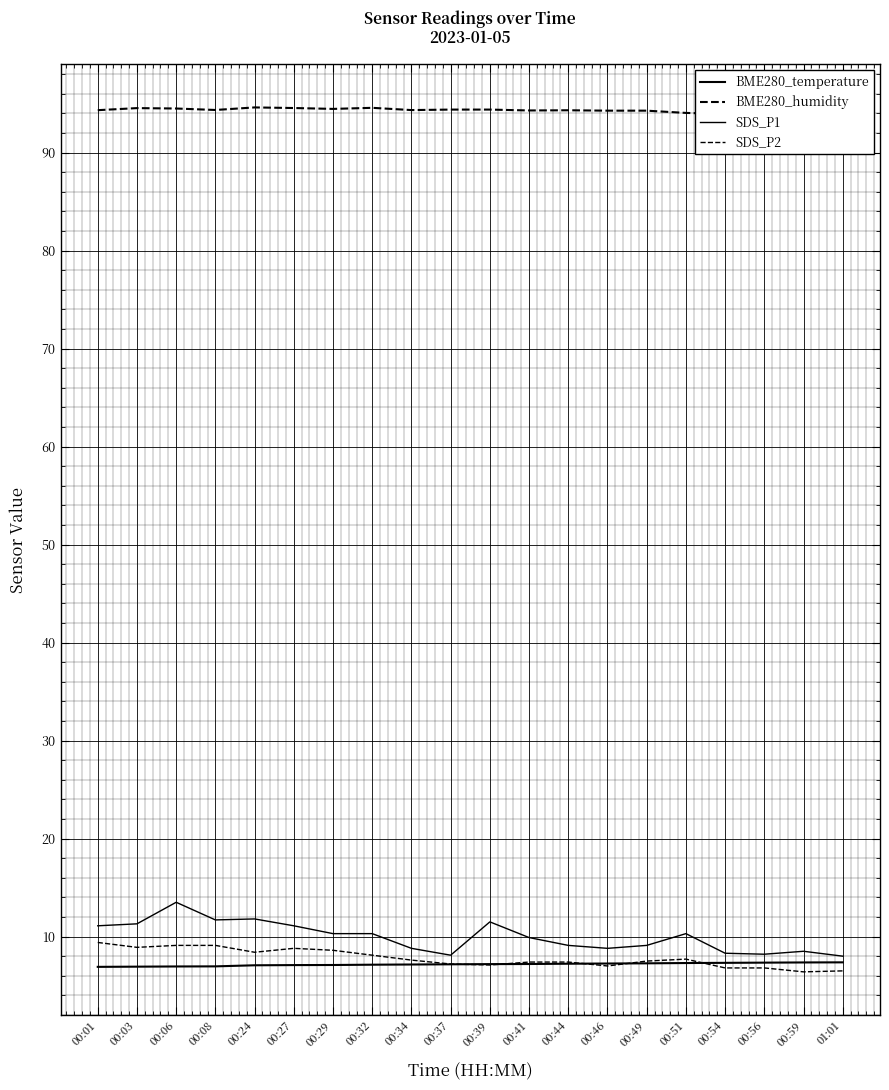

Is it true that SDS_P2 equals 10.8 at 00:59?

False